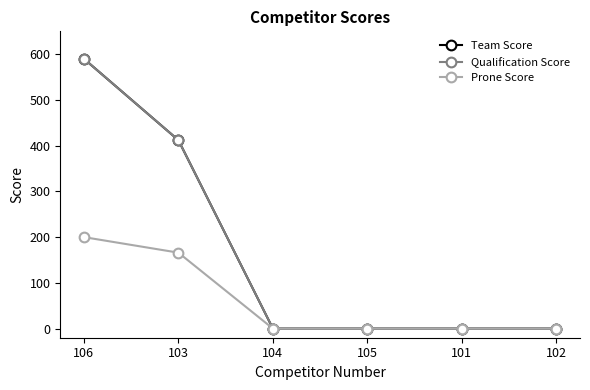

The Qualification Score series shows 260 at 106. True or false?

False